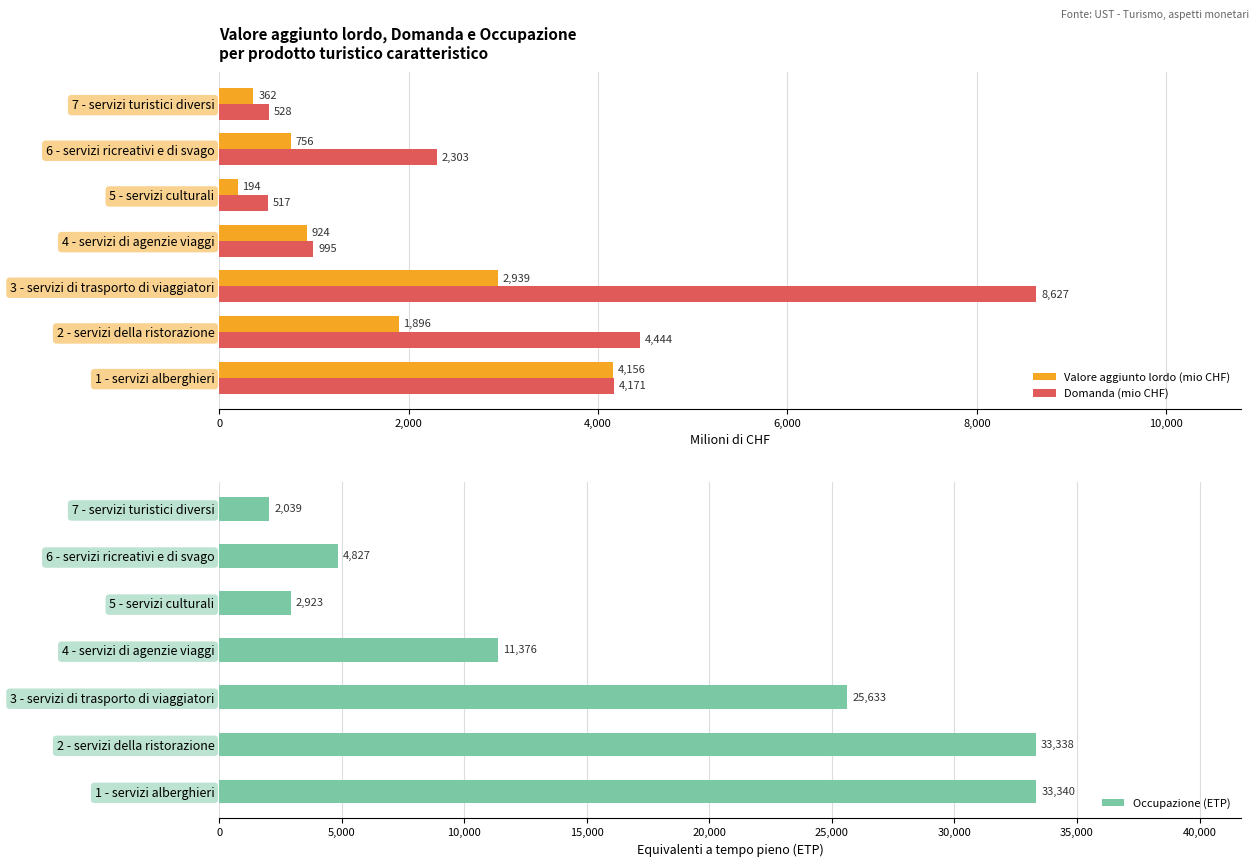

What are all the series names shown in the legend?

Valore aggiunto lordo (mio CHF), Domanda (mio CHF), Occupazione (ETP)